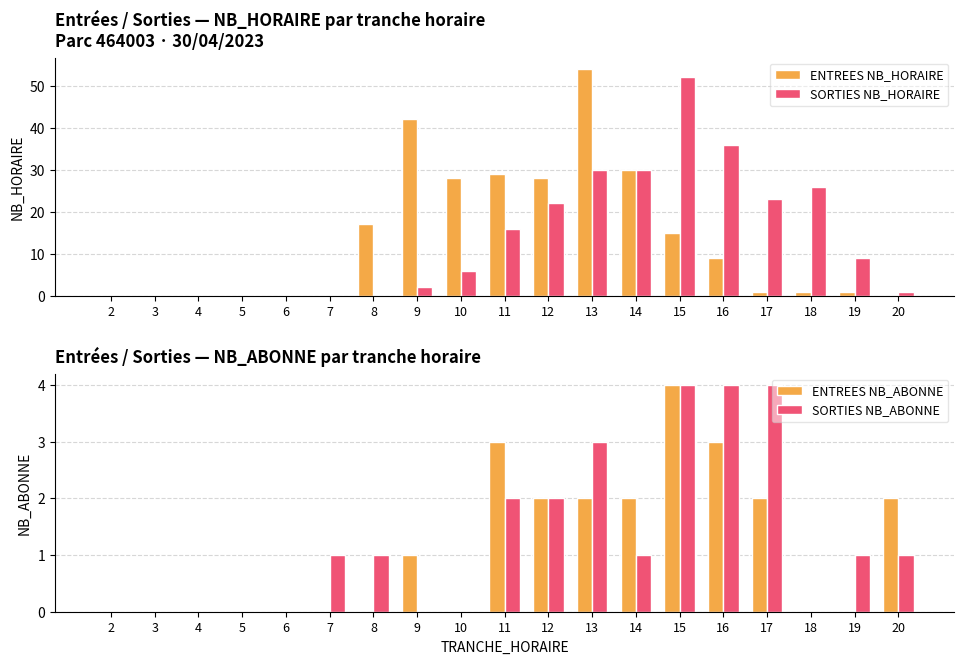

How many bars are there in each group?

4